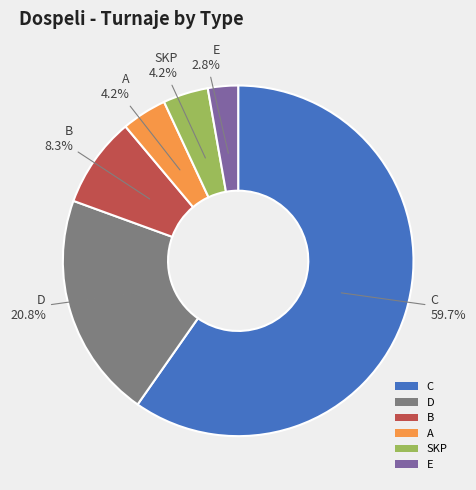

Is A the majority of the pie?

No